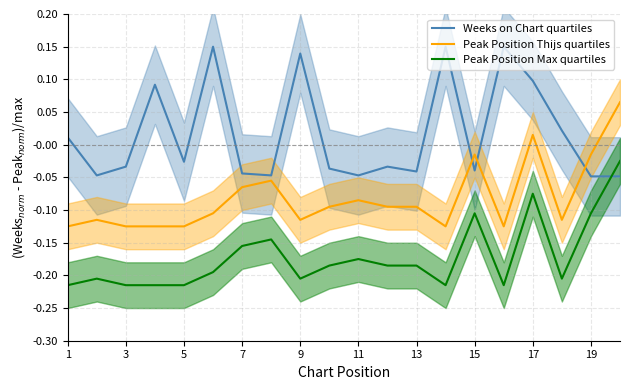

After their last crossing, which series has the higher values: Weeks on Chart quartiles or Peak Position Thijs quartiles?

Peak Position Thijs quartiles